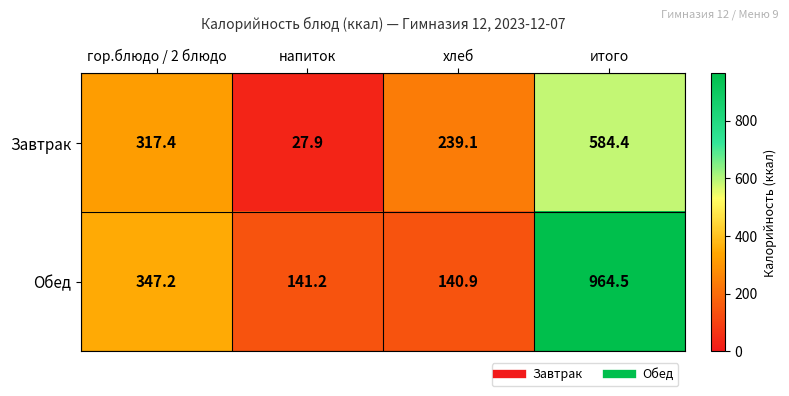

At which label does Завтрак first exceed 317?

гор.блюдо / 2 блюдо